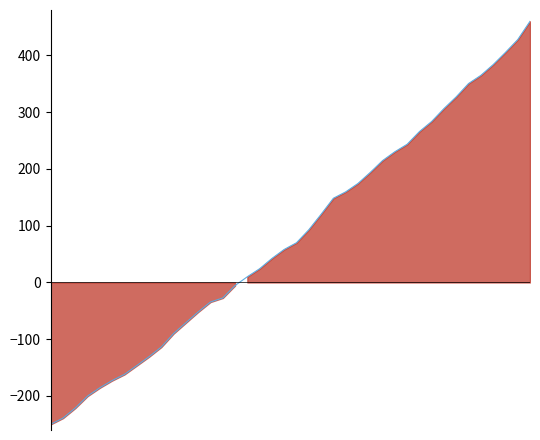

At which label does the data first exceed 69?

20